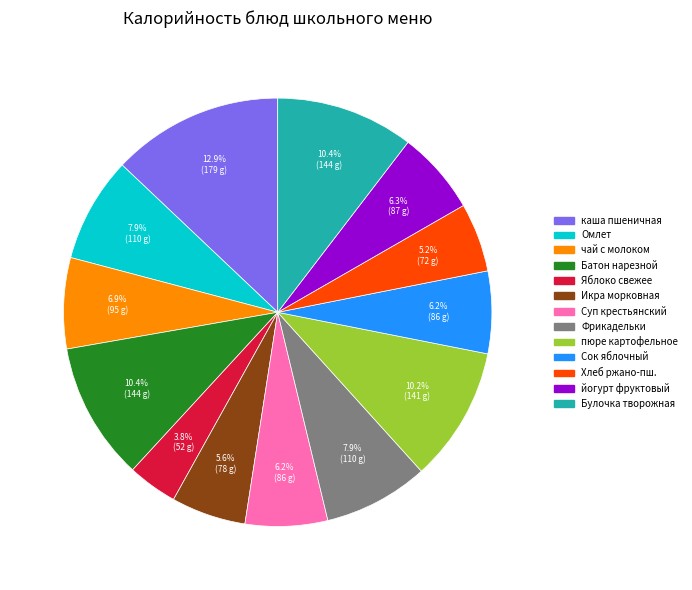

Does any single category account for the majority?

No